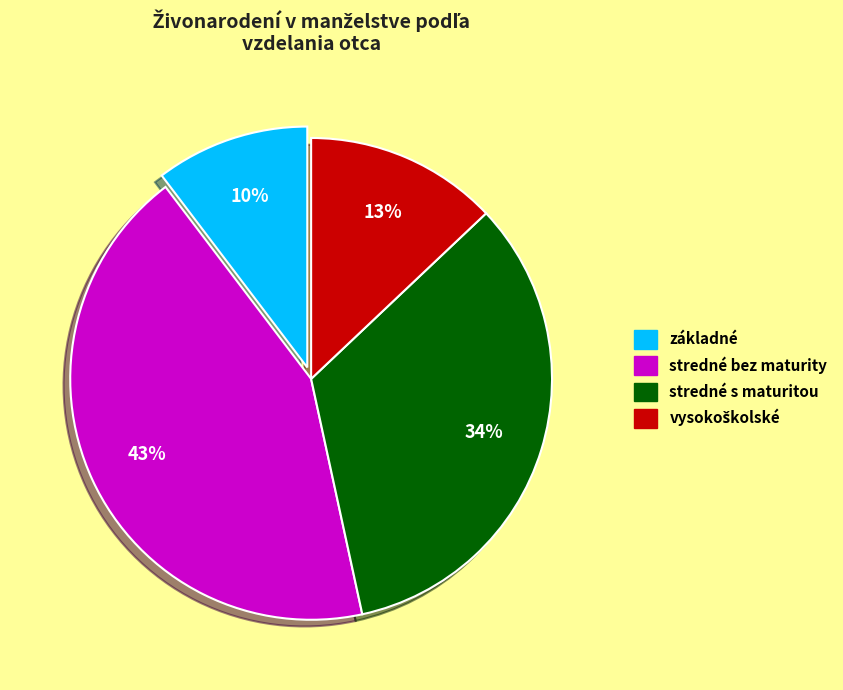

Between stredné s maturitou and stredné bez maturity, which is larger?

stredné bez maturity